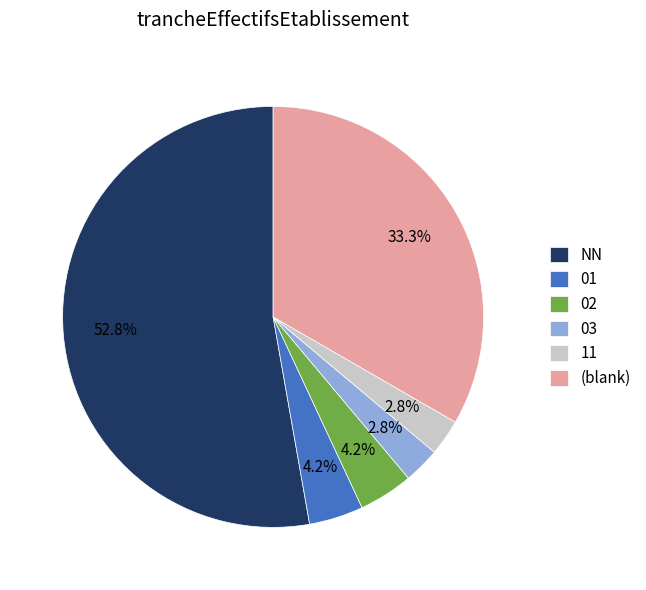

What portion of the pie excludes 02?

95.8%